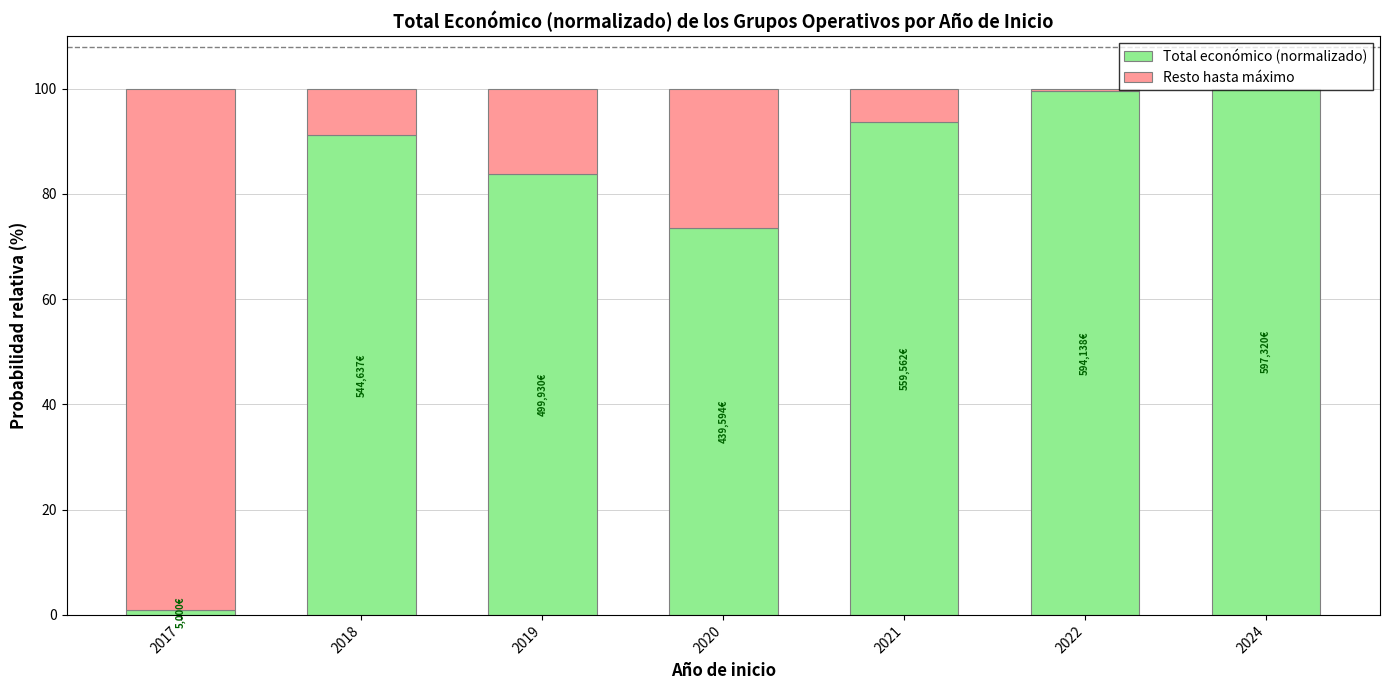

How many data points does each series have?

7